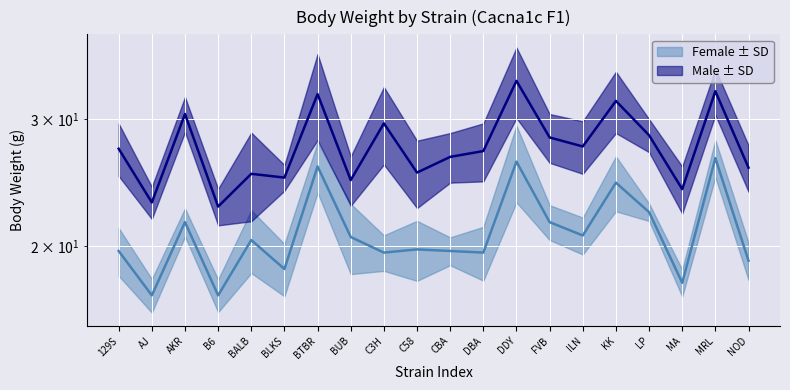

What is the difference between the highest and lowest values at DDY?

7.7